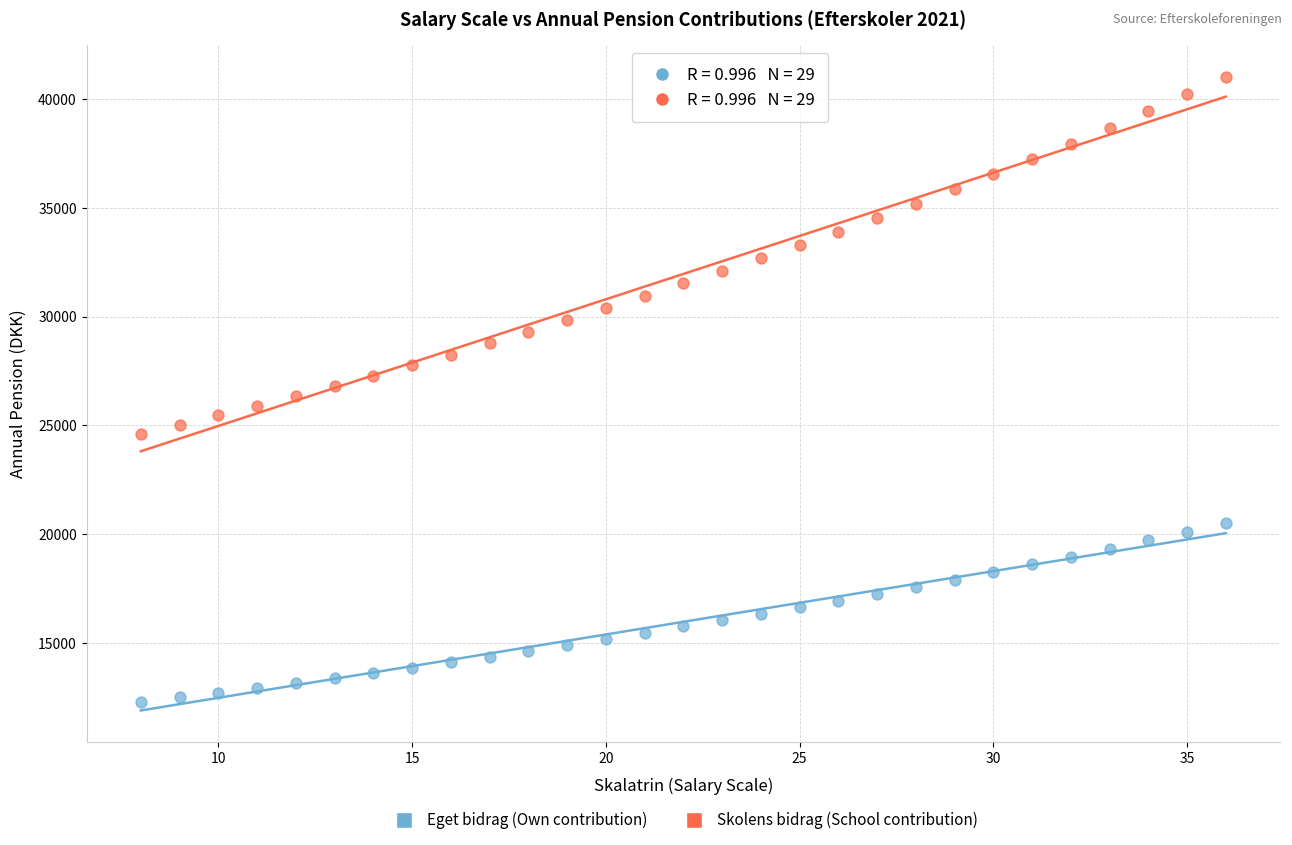

Which series reaches the minimum Y coordinate?

Eget bidrag (Own contribution)